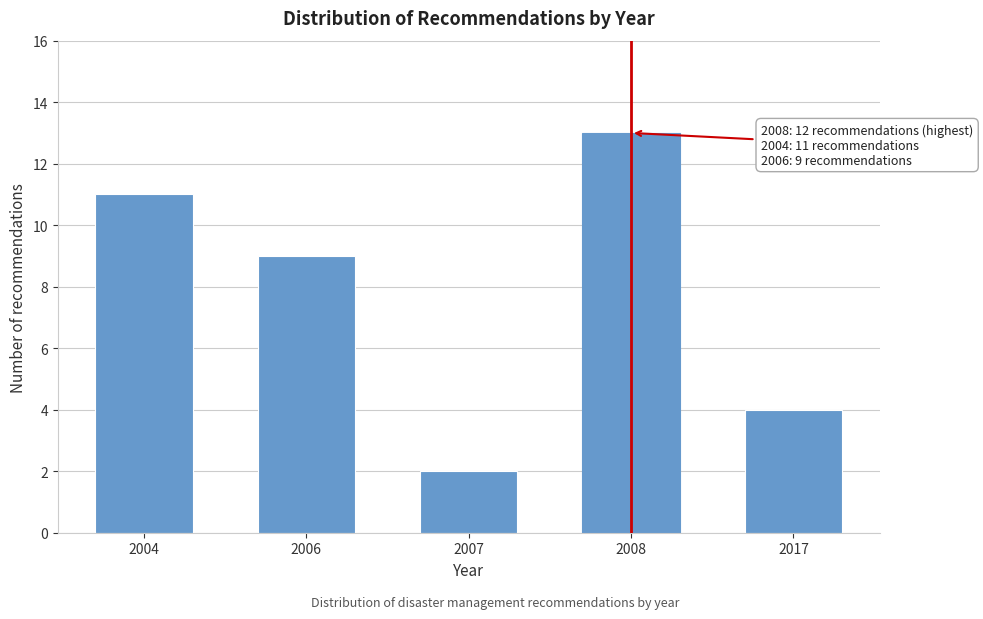

Reading left to right, list all the values displayed in this chart.

11	9	2	13	4